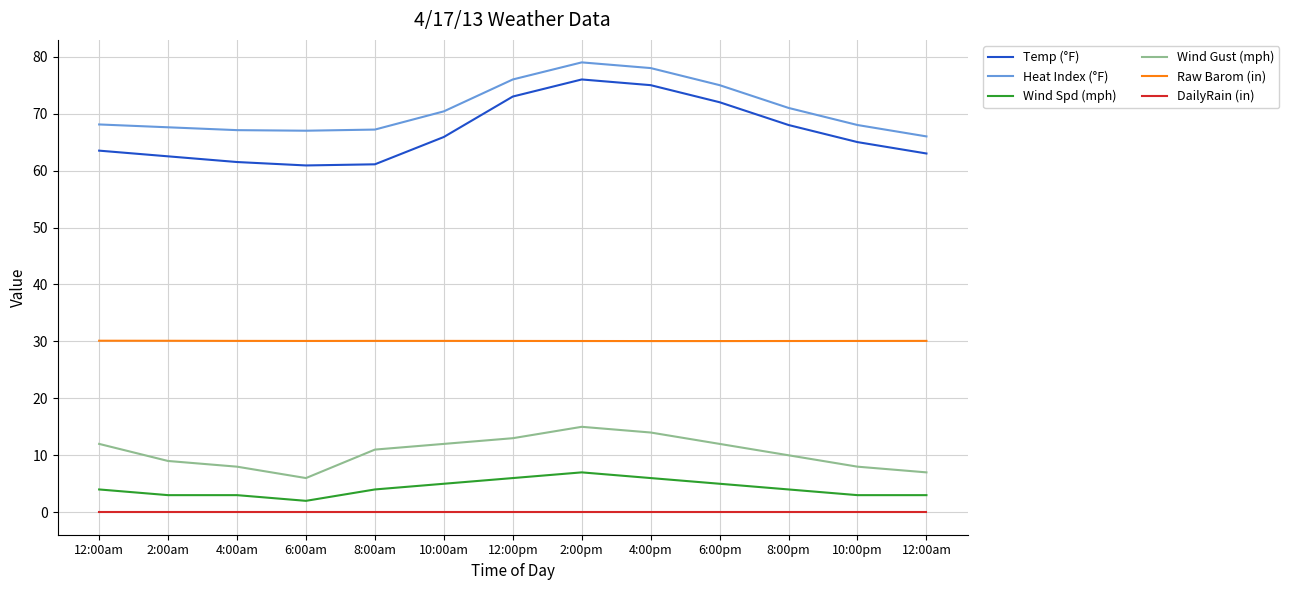

How many interior local valleys does the Heat Index (°F) series have?

1